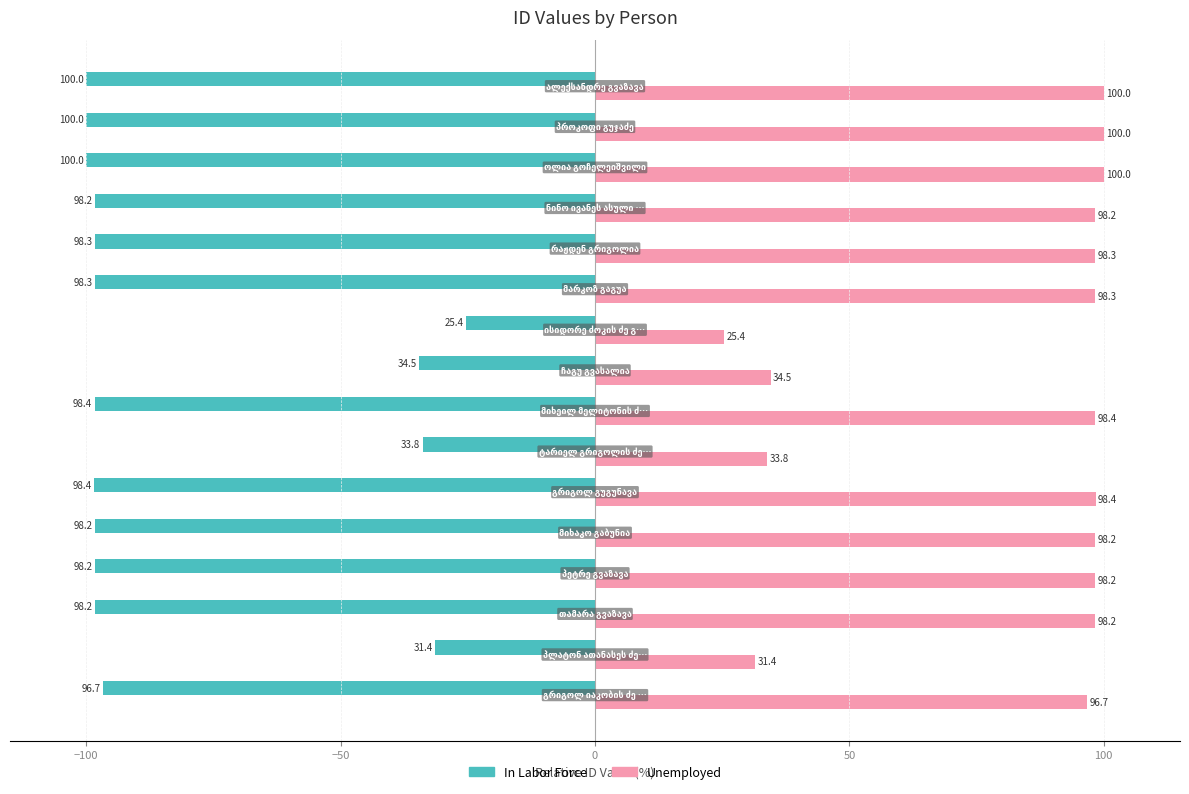

What is the difference between the maximum and minimum values in the Unemployed series?

74.6